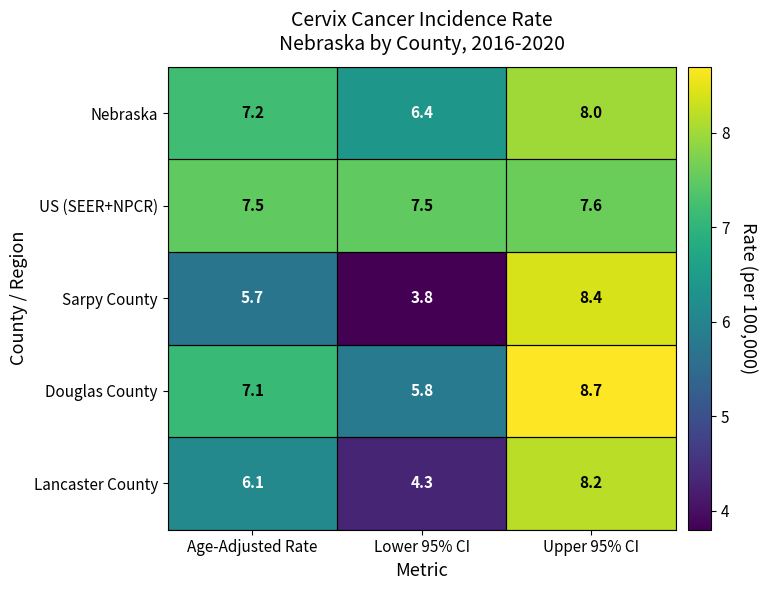

What is the total value across all series at Lower 95% CI?

27.8